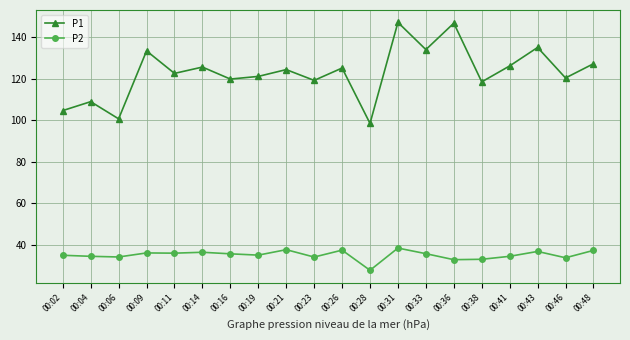

How many distinct data groups are displayed?

2